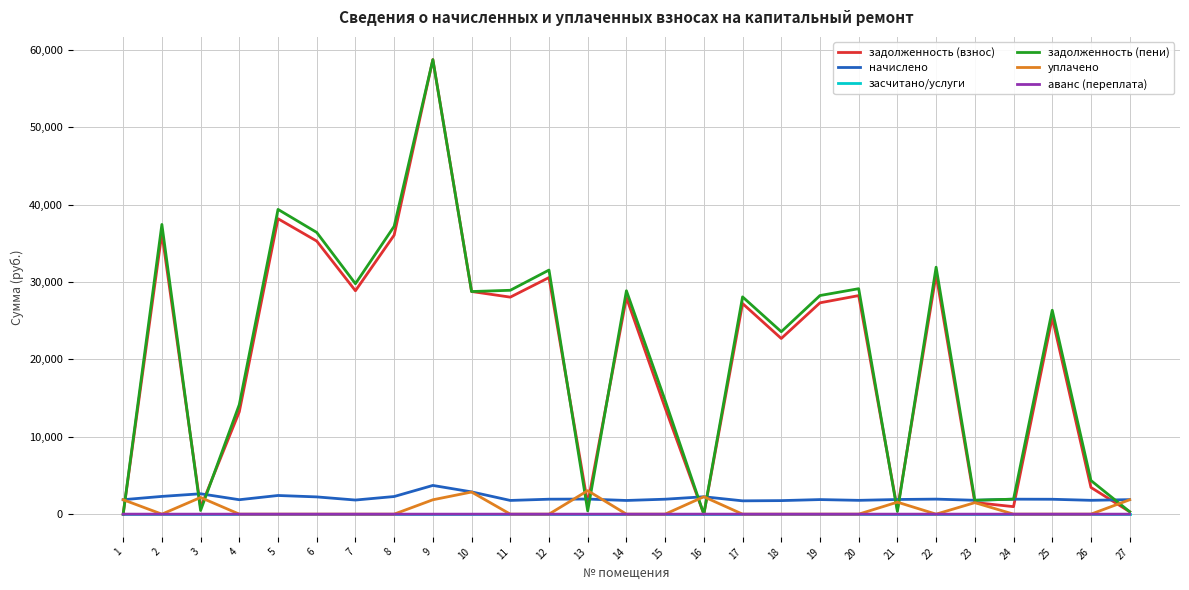

The value of аванс (переплата) at 12 is 0.0. True or false?

True